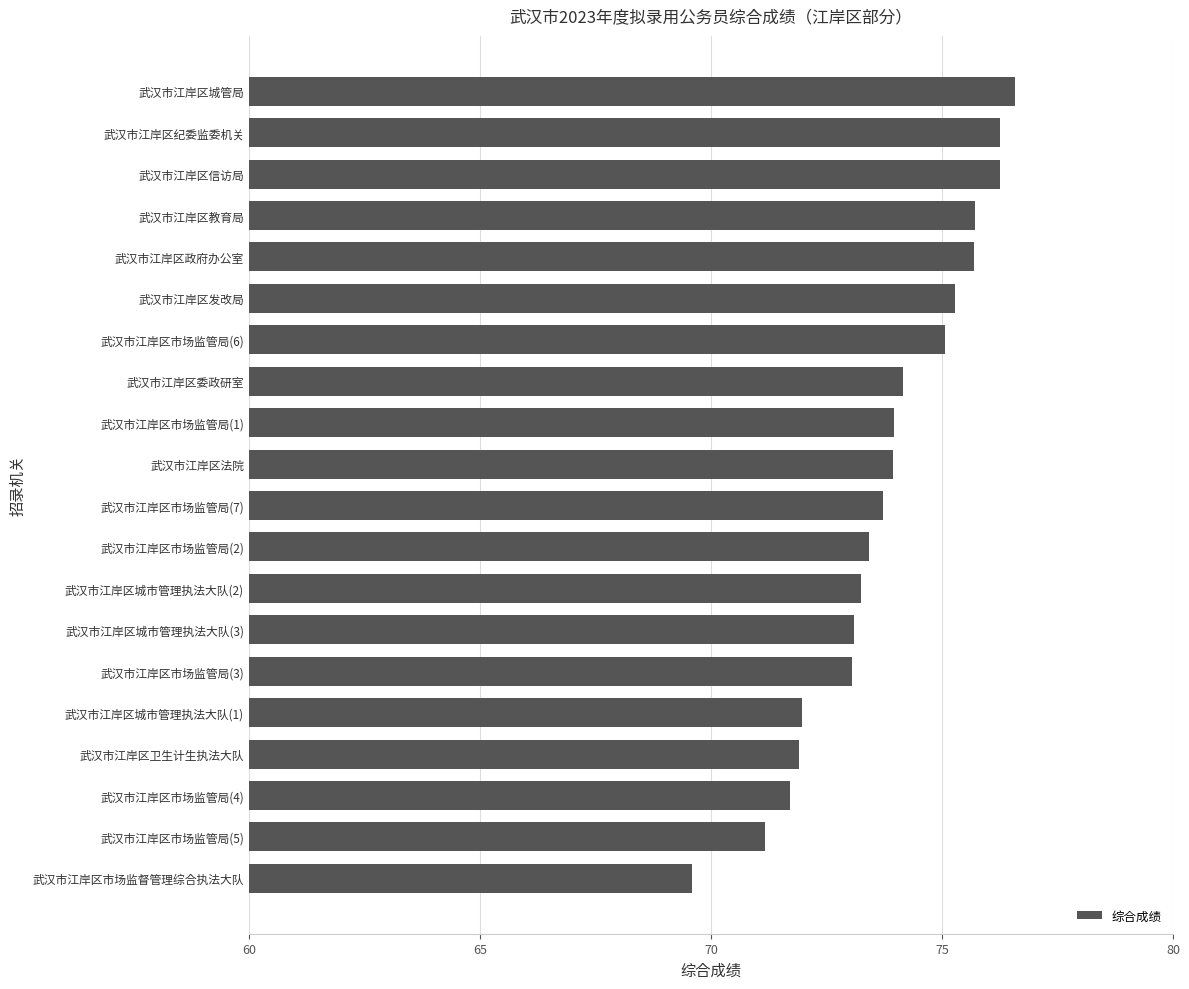

What is the difference between the second highest and second lowest values?

5.1